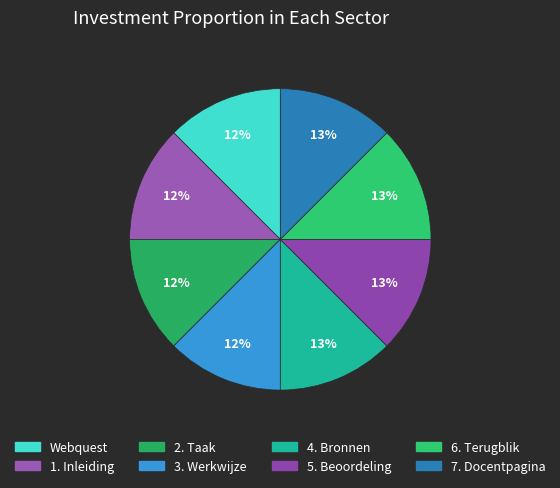

How many segments does this pie chart have?

8